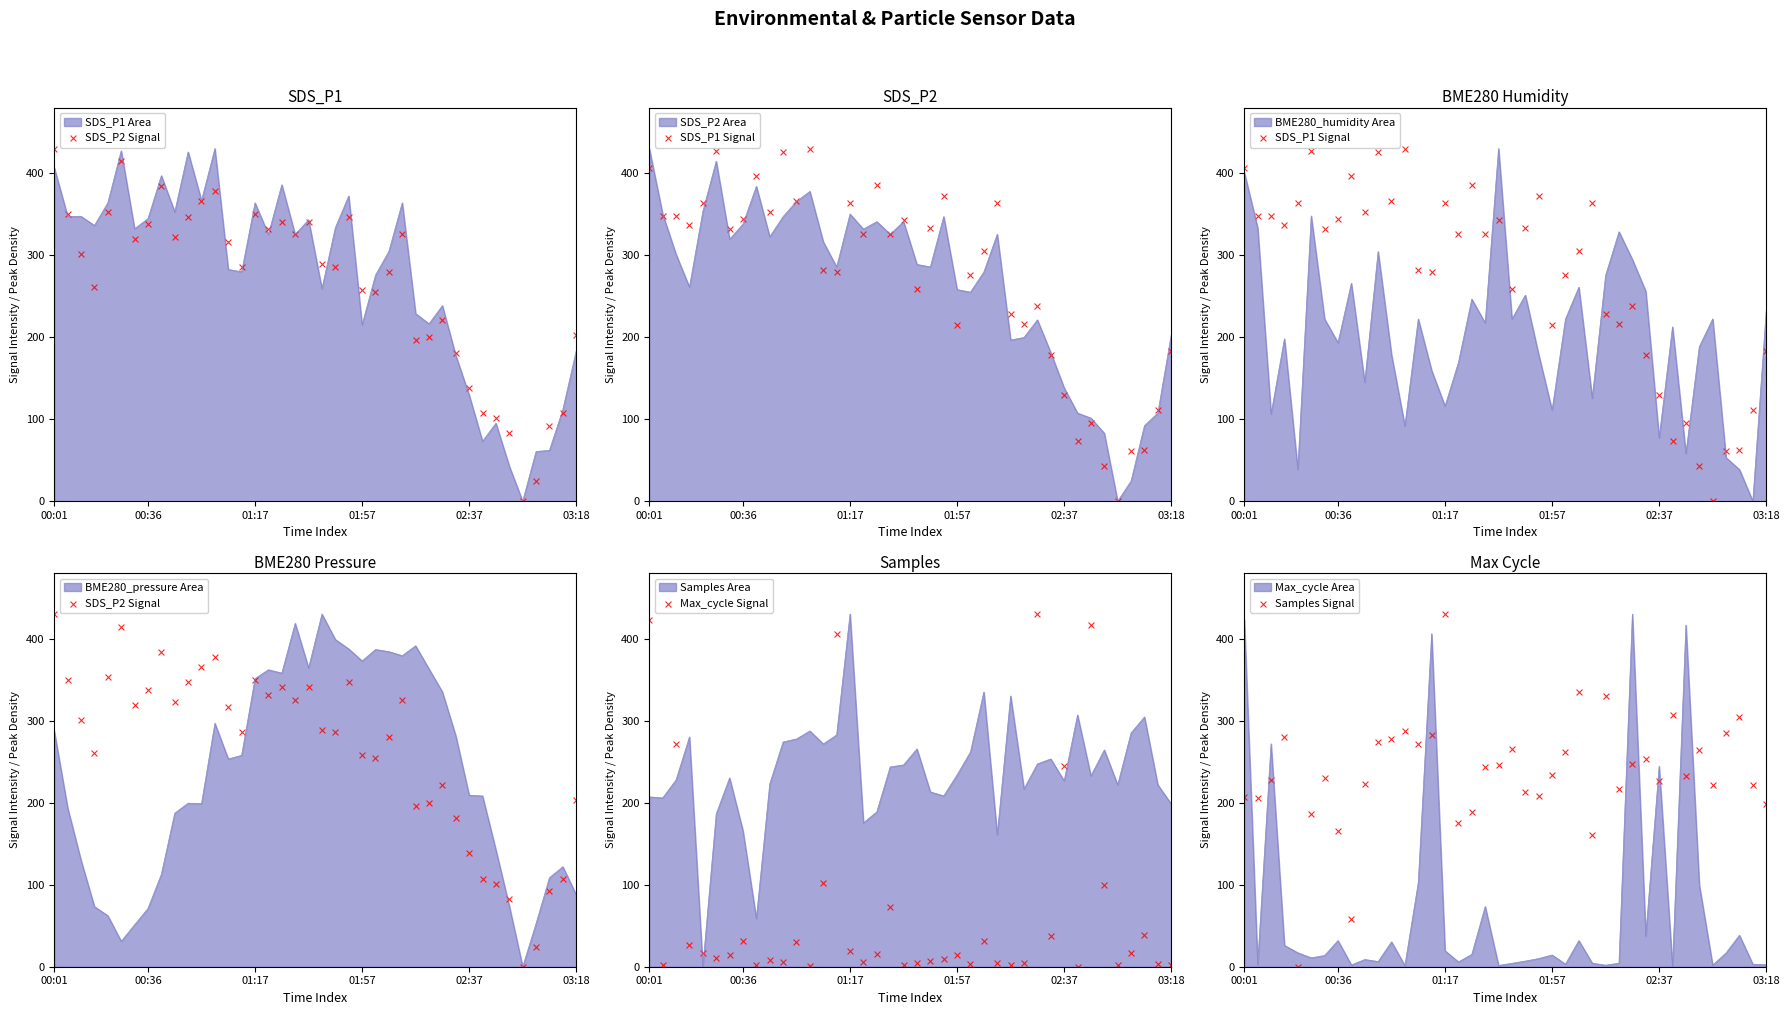

Which series has the widest spread of Y values?

SDS_P2 Signal